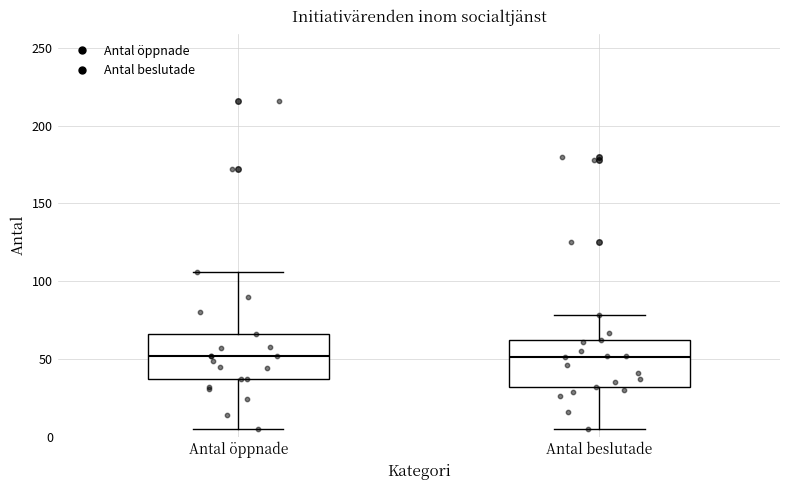

Reading left to right, read every box against the y-axis: the position of its median line, the range the box covers, and the ends of its whiskers. The values are not printed on the chart, so give them approximately, as read against the axis.

Antal öppnade: median 50, box 35 to 65, whiskers 5 to 105
Antal beslutade: median 50, box 30 to 60, whiskers 5 to 80